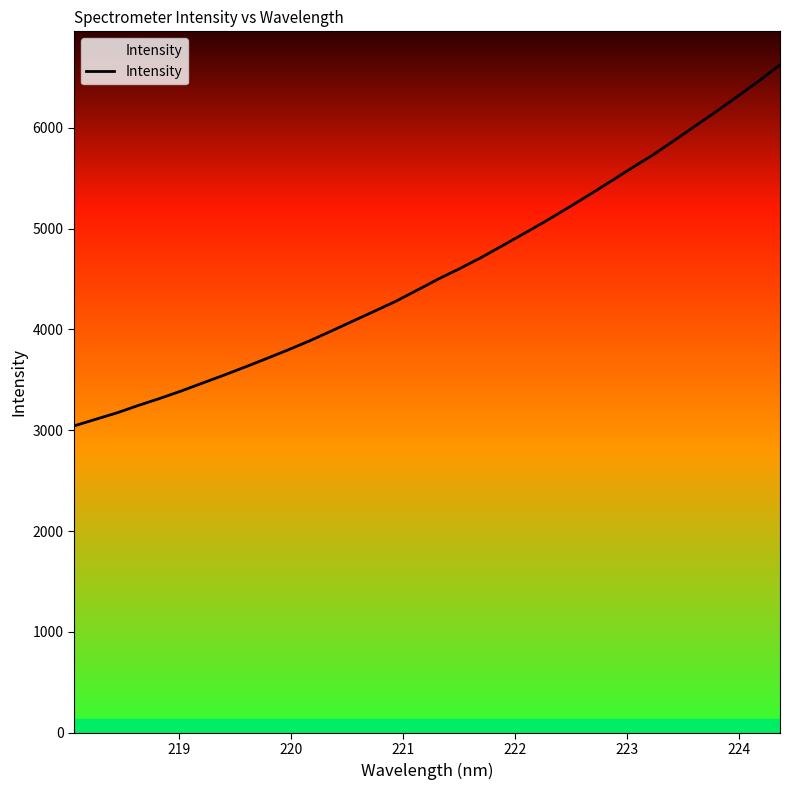

What is the difference between the maximum and minimum values?

3581.1